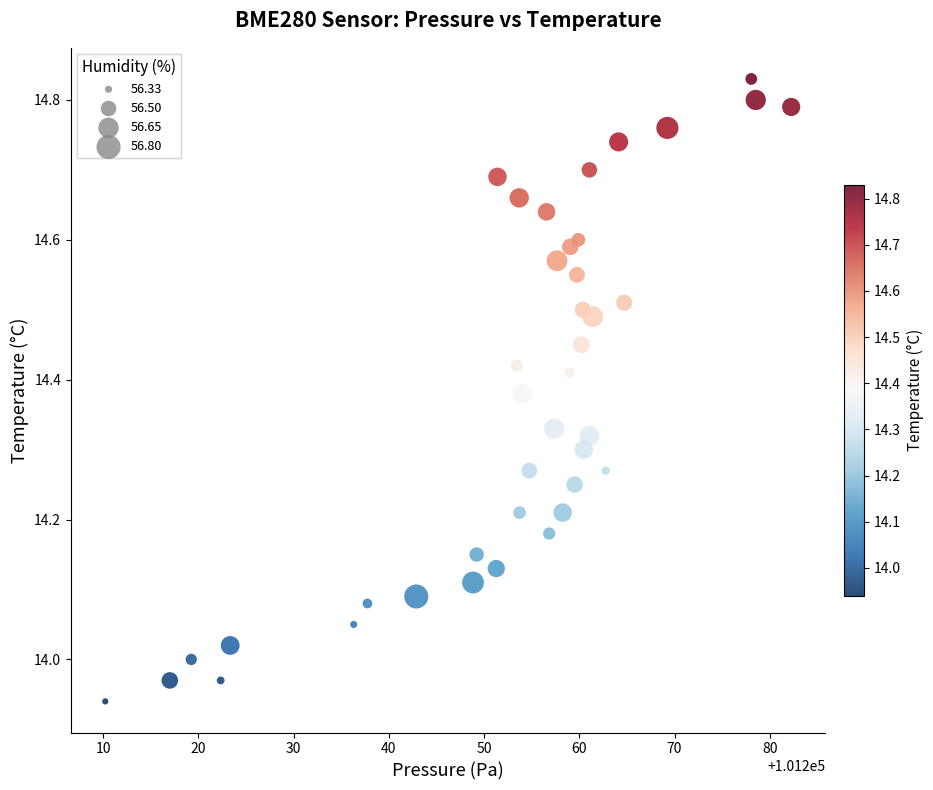

What is the range of Y values (max minus min)?

0.9